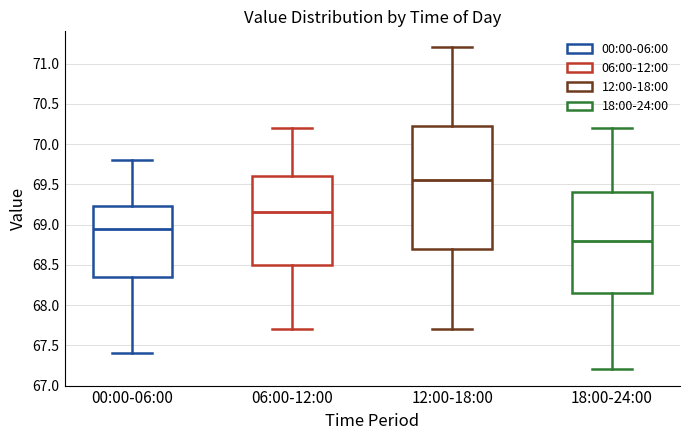

Where is the lower edge of the box for 18:00-24:00 on the y-axis? The values are not printed on the chart, so give them approximately, as read against the axis.

68.15